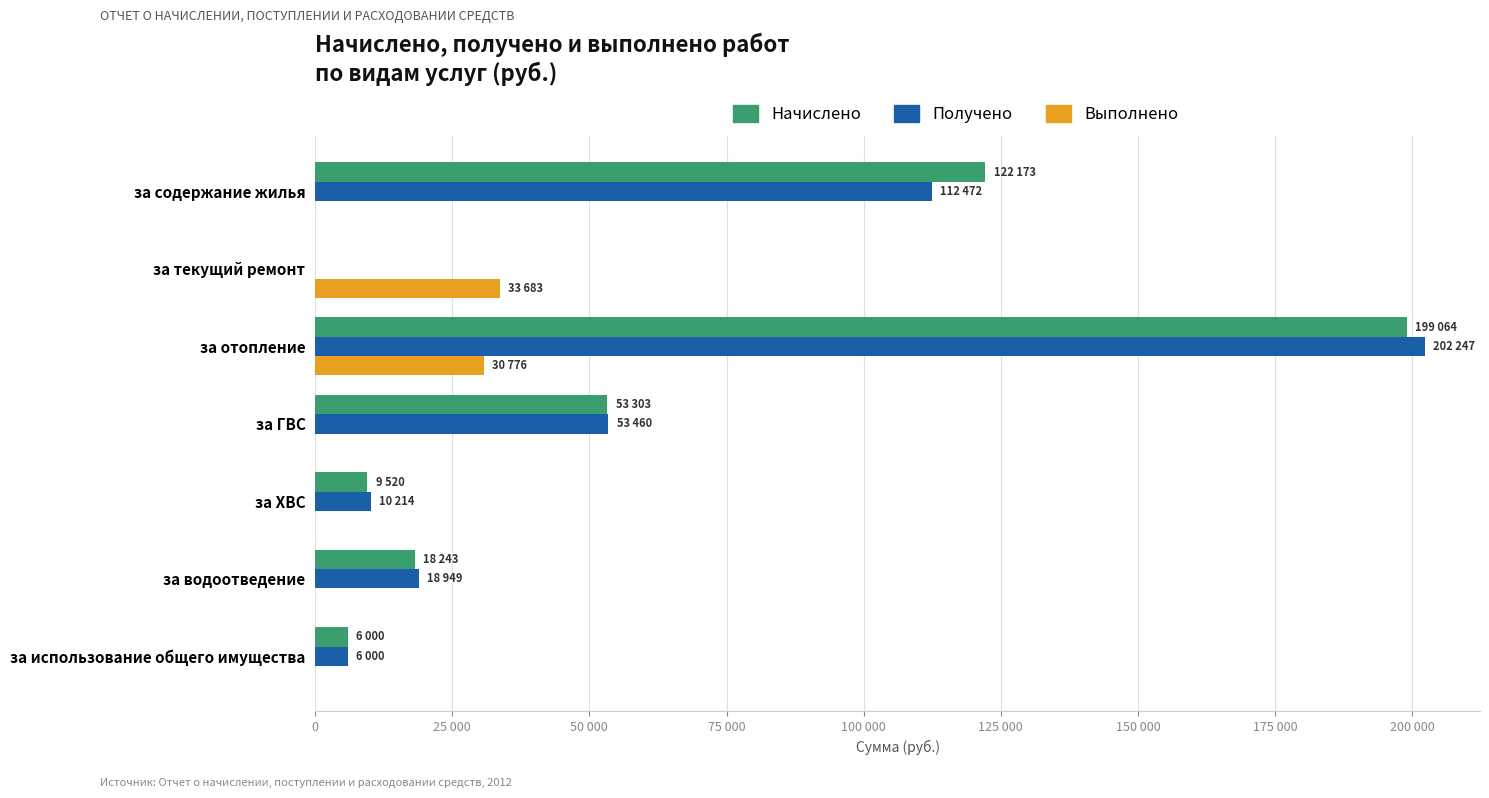

What are all the series names shown in the legend?

Начислено, Получено, Выполнено